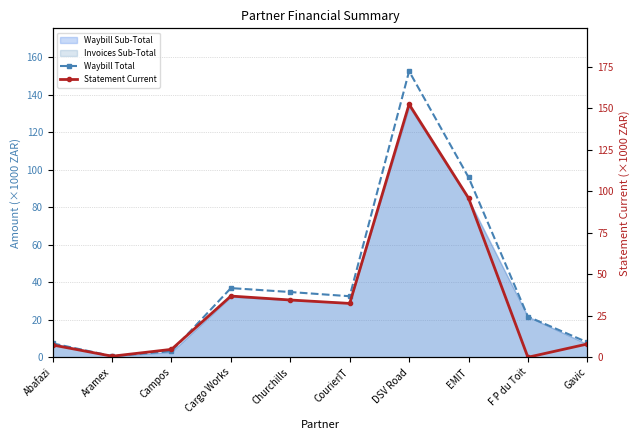

What is the minimum value for Waybill Total?

0.6